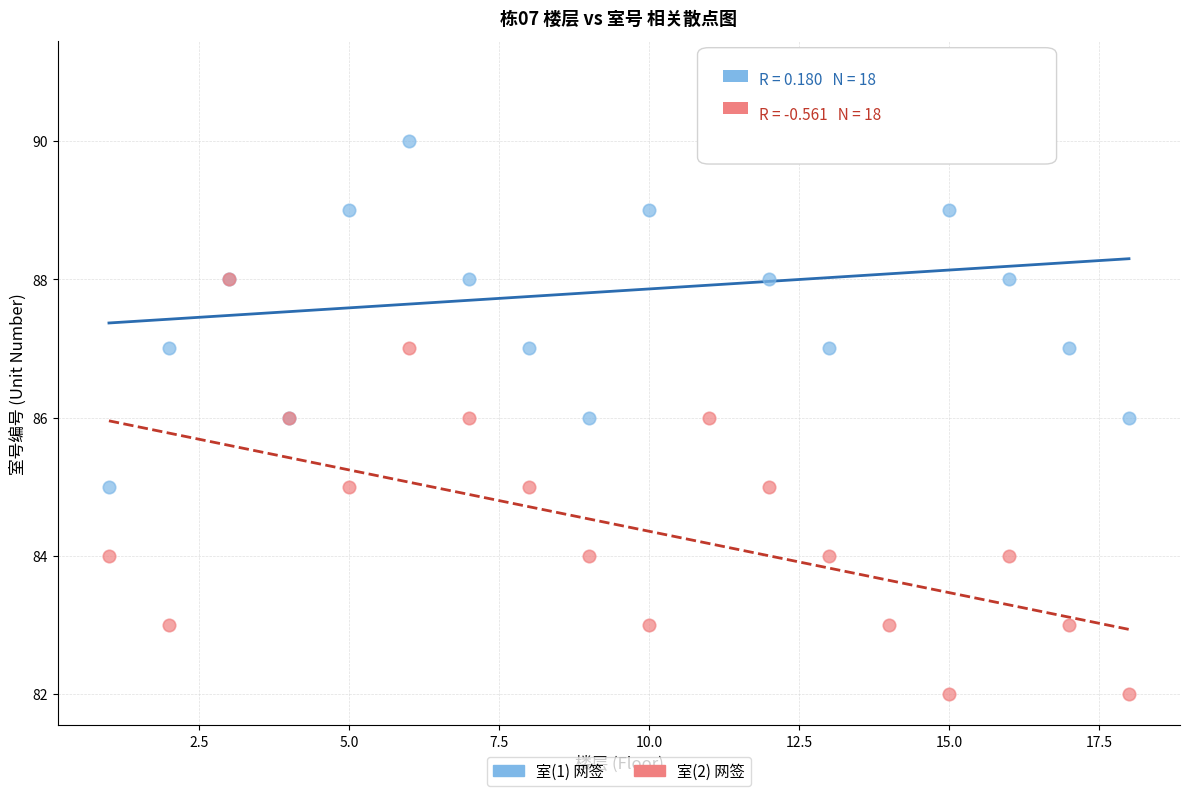

Which series contains the lowest Y value?

室(2) 网签